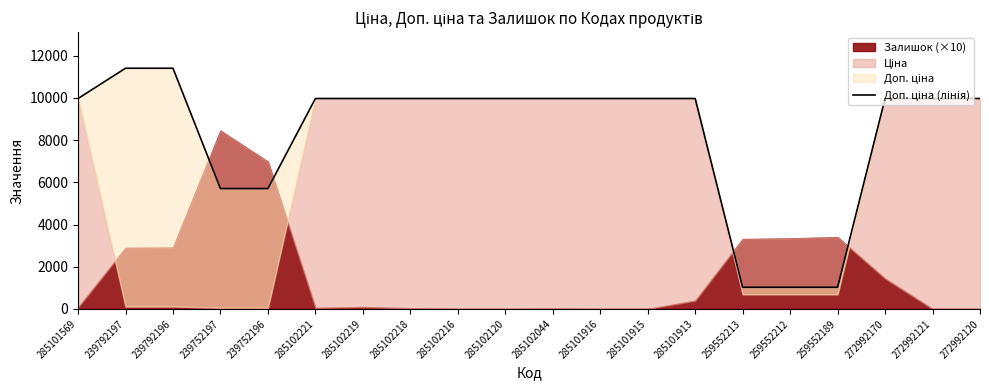

Is it true that the value at 285102120 is 6228.9?

False